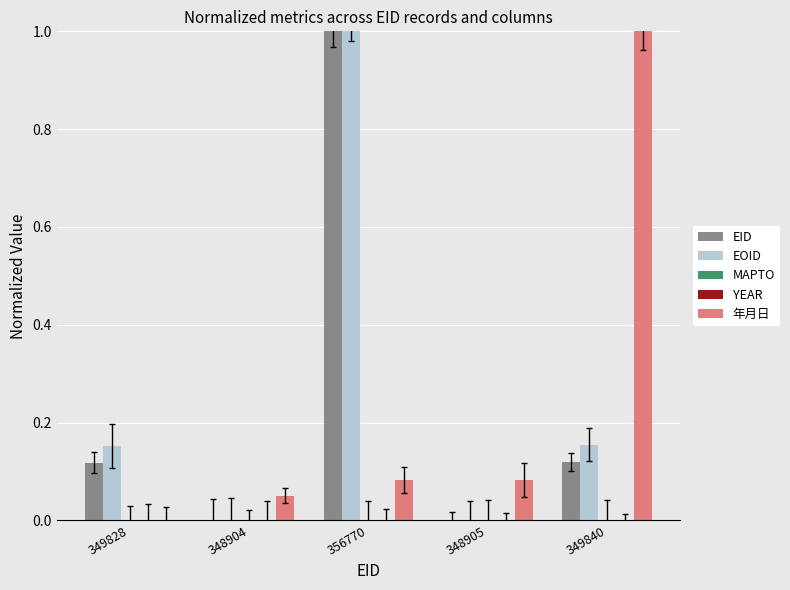

What is the maximum value shown in the chart?

1.0